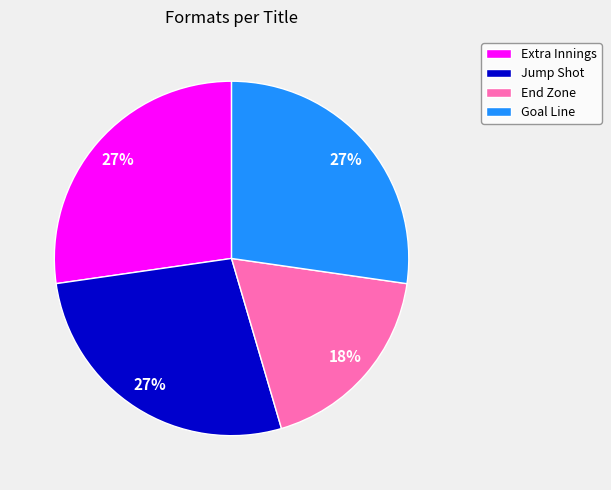

To the nearest percent, what is the combined percentage of Extra Innings and End Zone?

45%